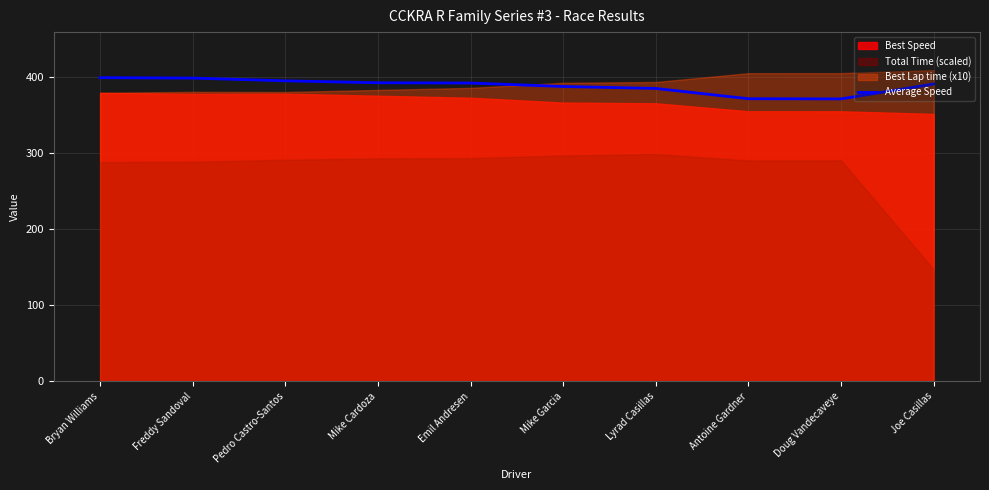

How many data points does each series have?

10